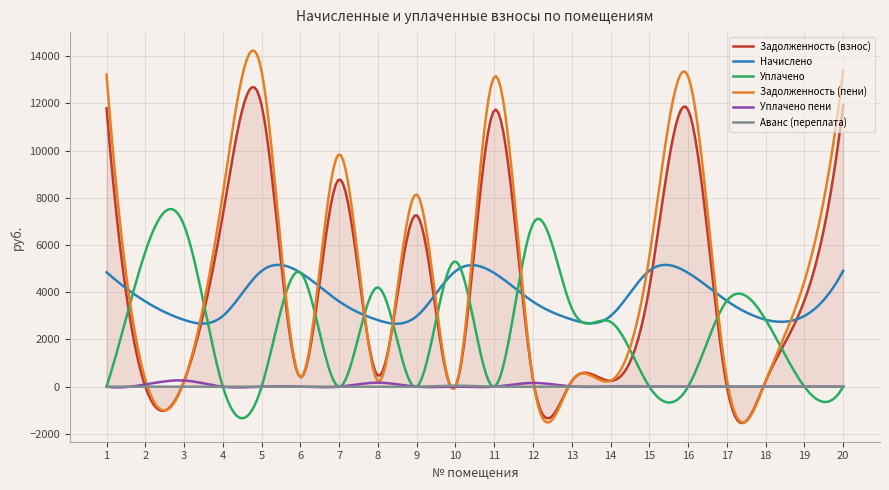

What is the smallest value displayed?

-1543.0